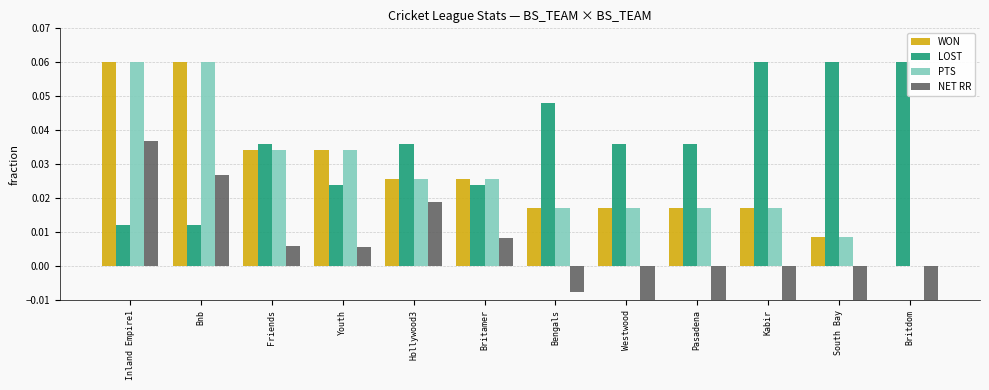

How many bars are there in each group?

4